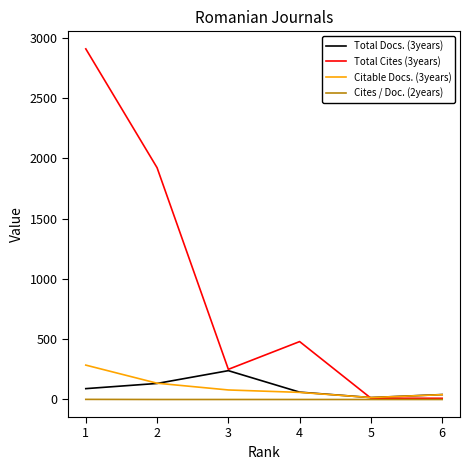

At which category does Total Docs. (3years) reach its first local peak?

3